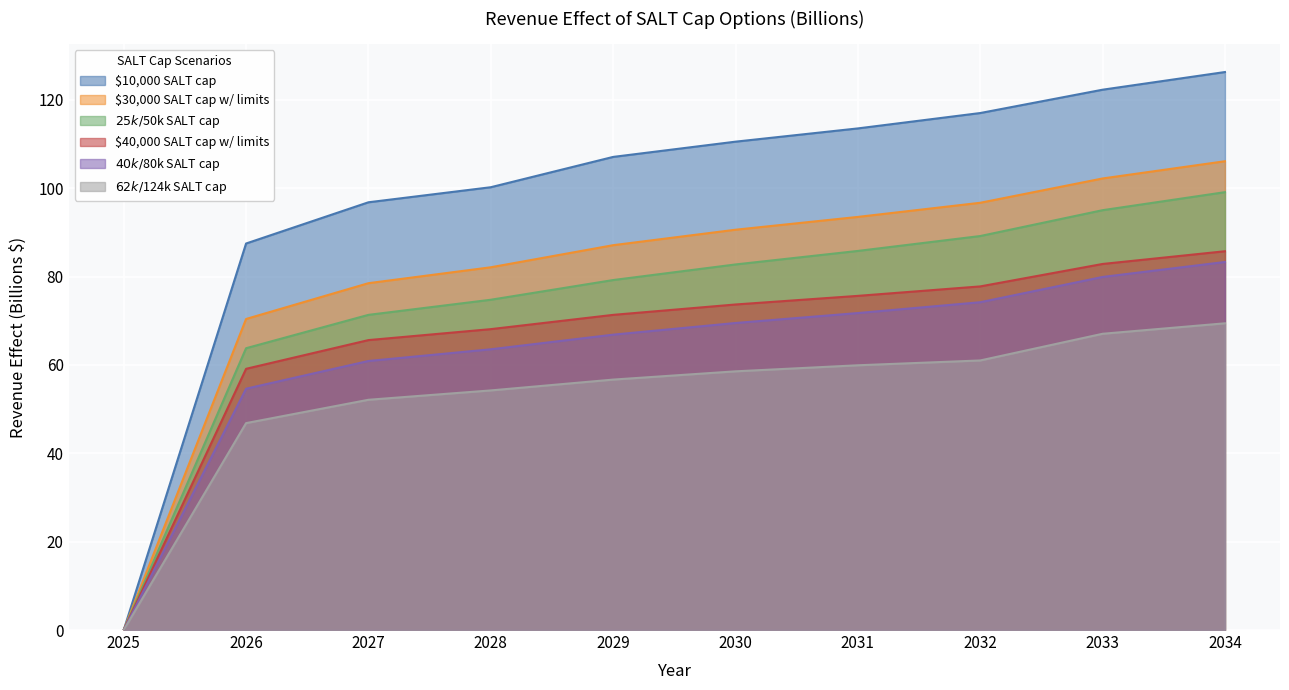

True or false: $40,000 SALT cap w/ limits has a value of 82.8 at 2033.

True